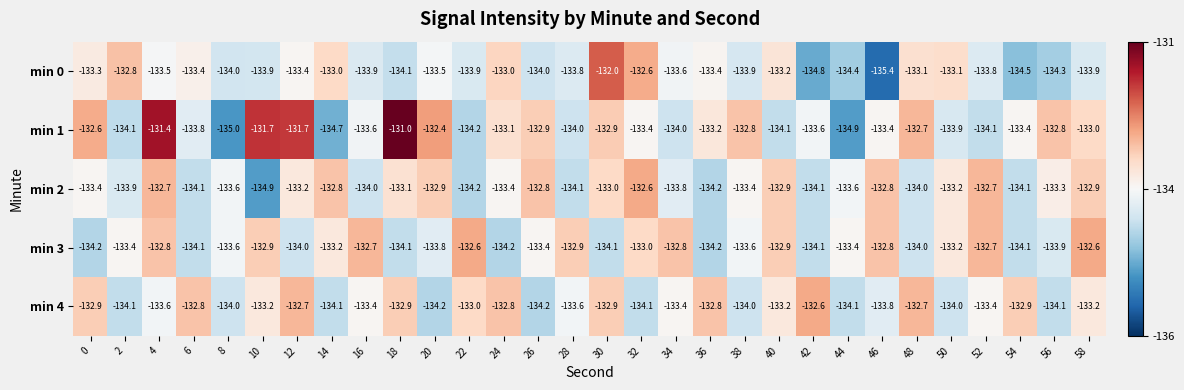

Which category has the highest value across all series?

18